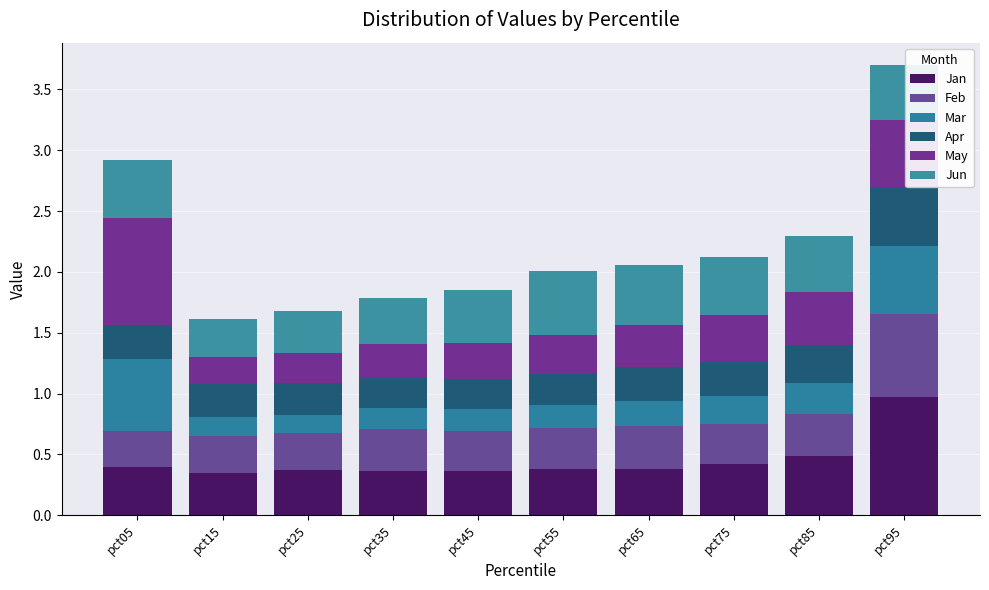

True or false: May has a value of 0.5 at pct35.

False